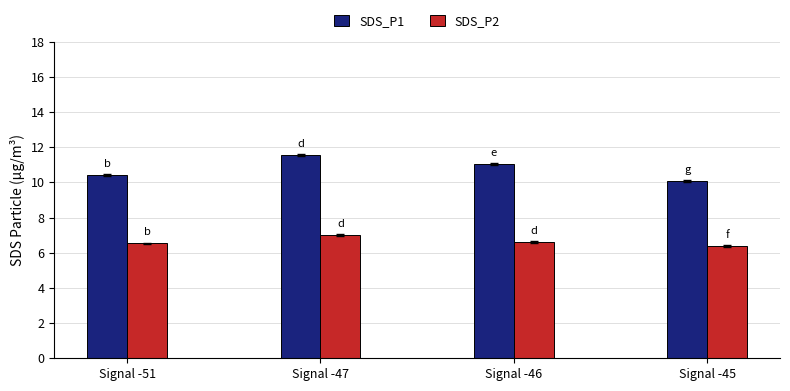

What is the lowest value of the SDS_P2 series?

6.4